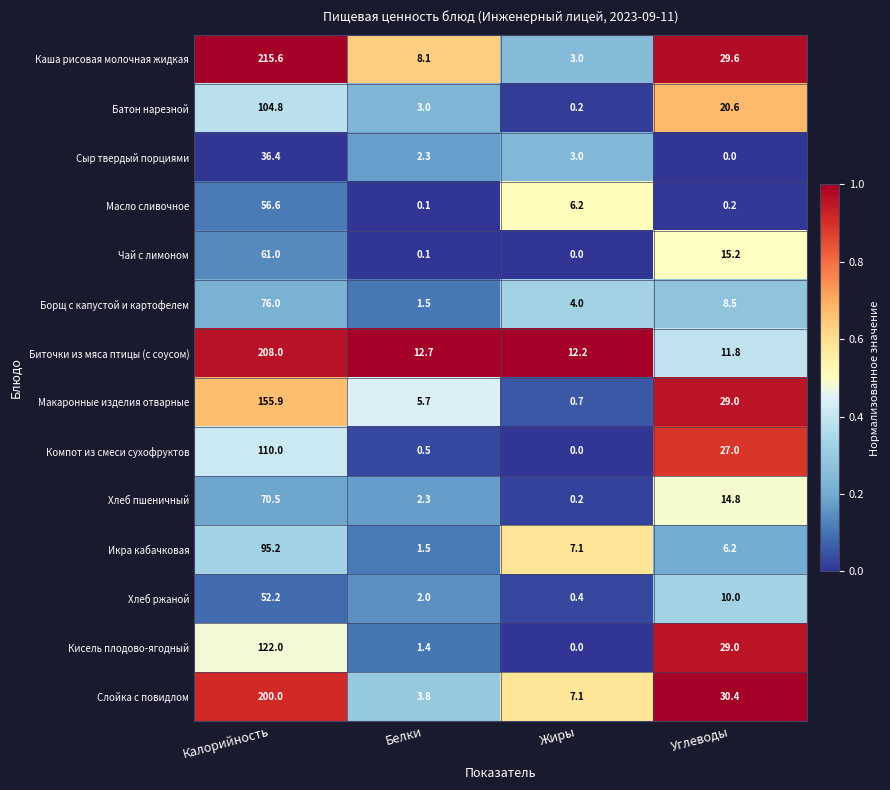

Which category has the highest value across all series?

Калорийность